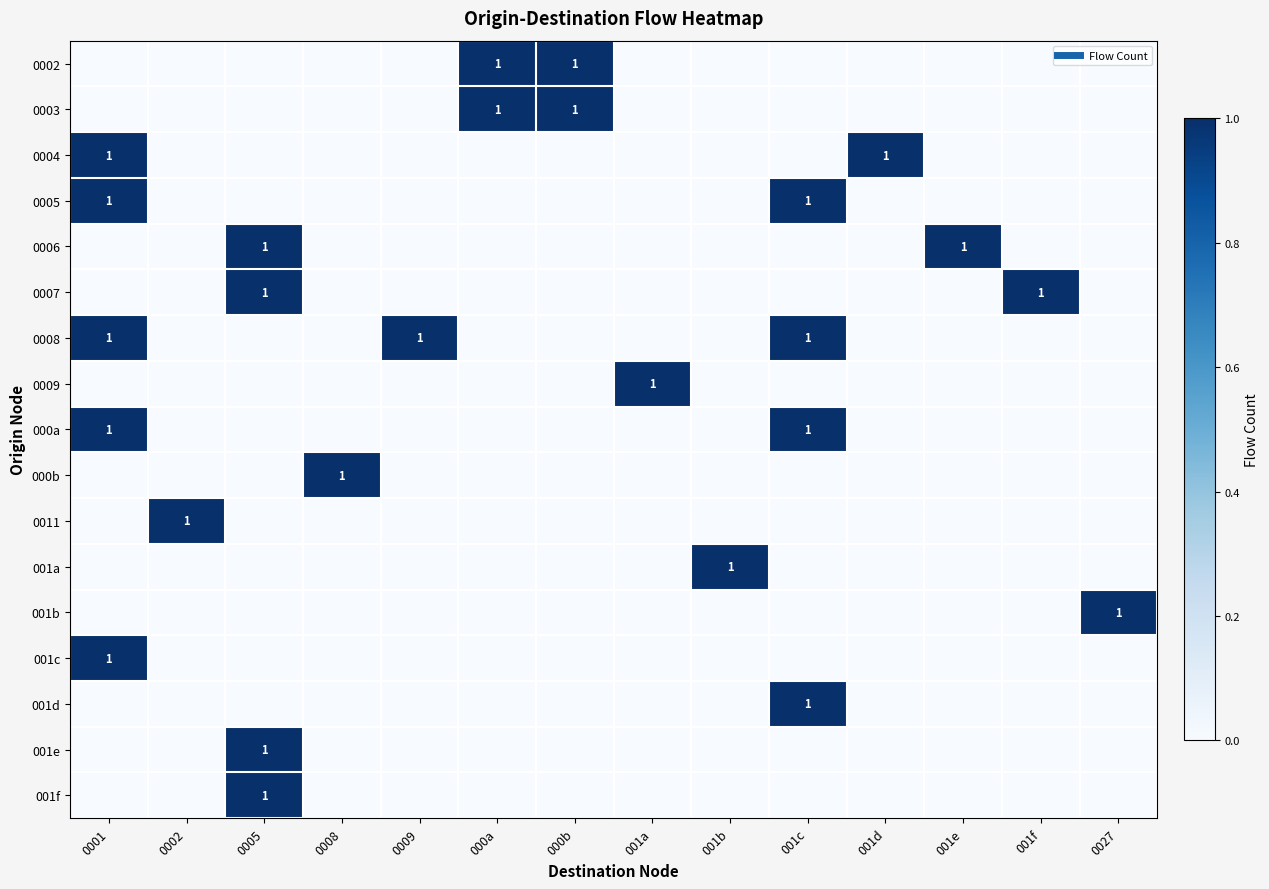

What is the greatest value displayed?

1